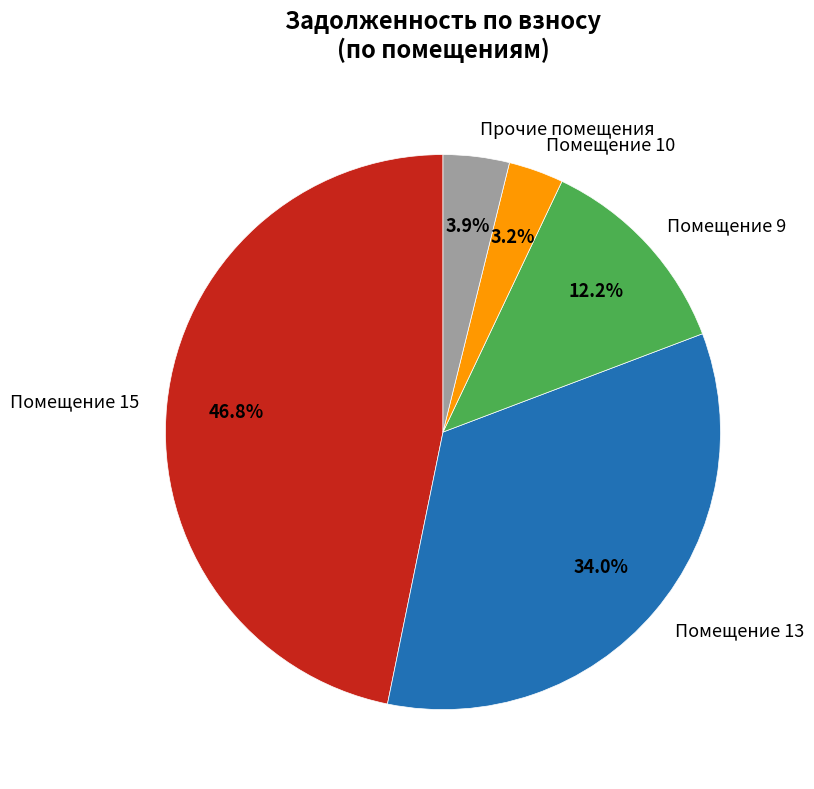

What is the smallest slice in the pie chart?

Помещение 10